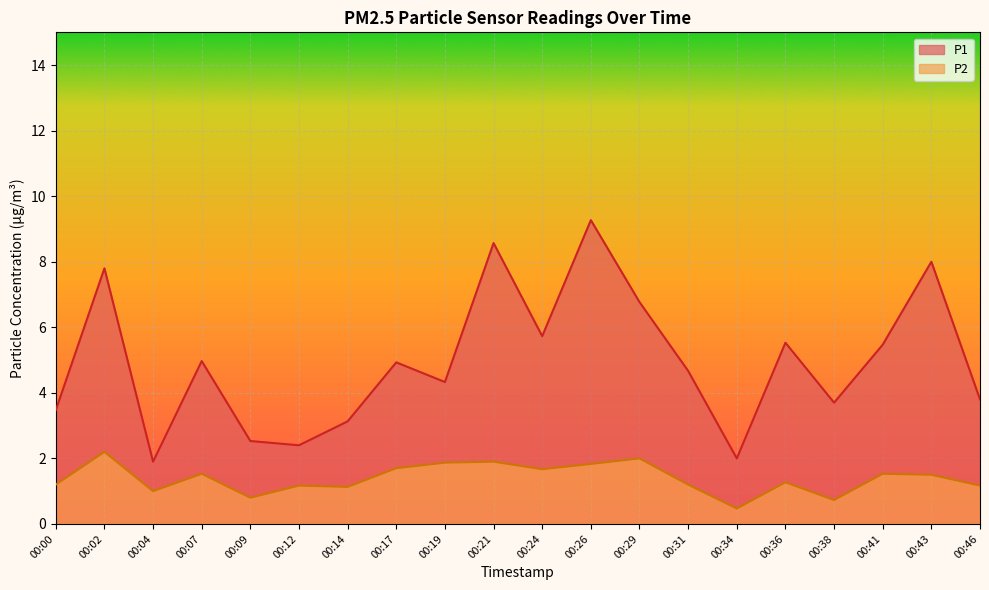

Which category has the lowest value in the P1 series?

00:04